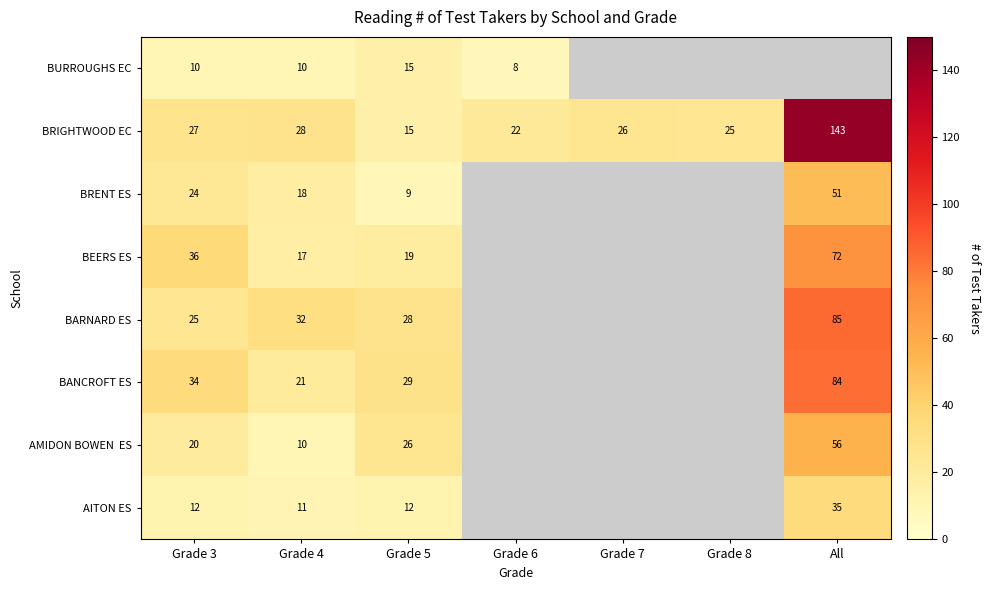

At how many categories does at least one series exceed 95?

1